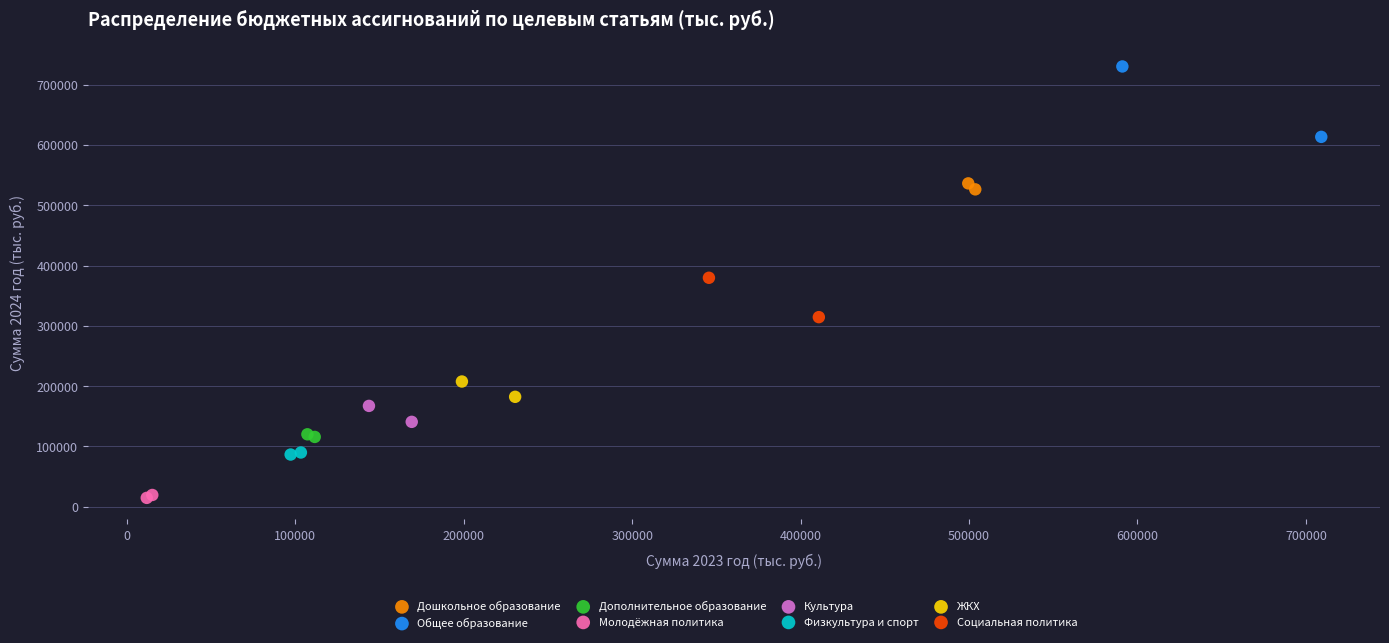

What are all the series names shown in the legend?

Дошкольное образование, Общее образование, Дополнительное образование, Молодёжная политика, Культура, Физкультура и спорт, ЖКХ, Социальная политика